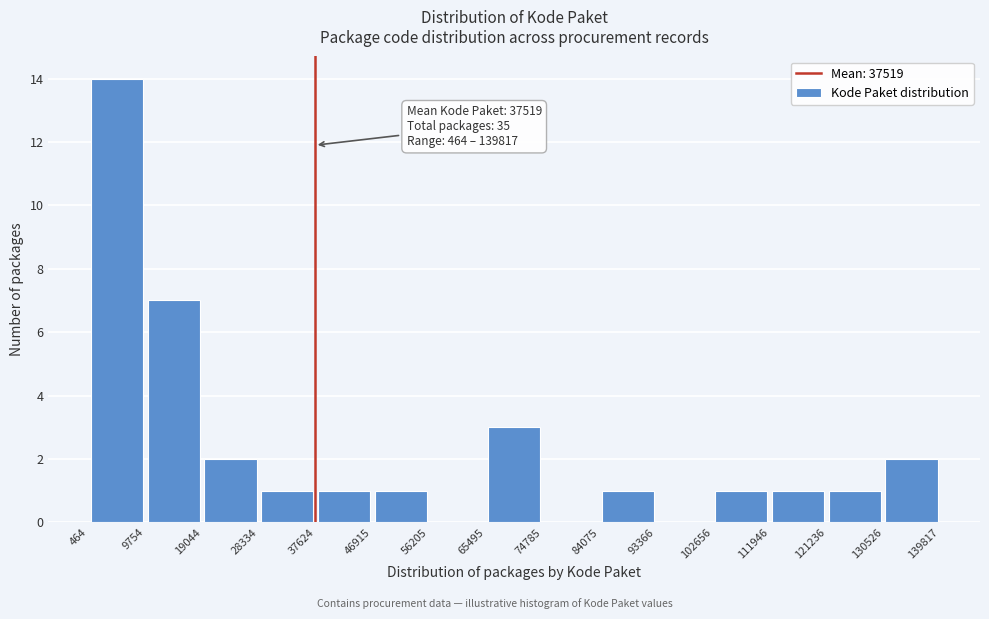

Over which range of the x-axis is the bar tallest?

464 to 9754